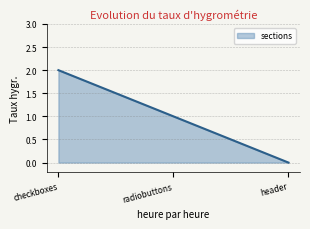

List the labels in order of value, largest first.

checkboxes, radiobuttons, header